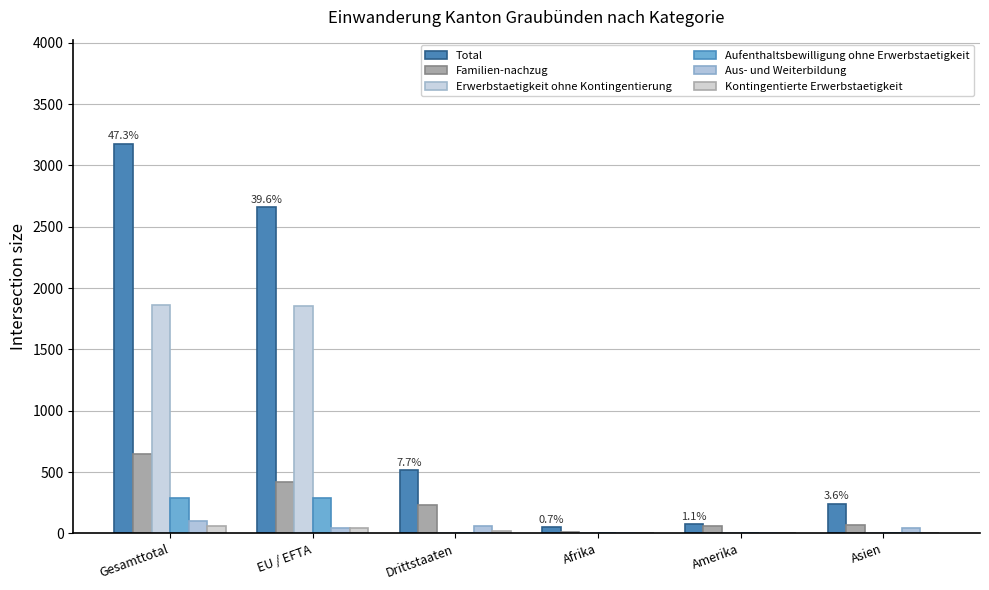

What is the label of the 1st bar from the right?

Asien